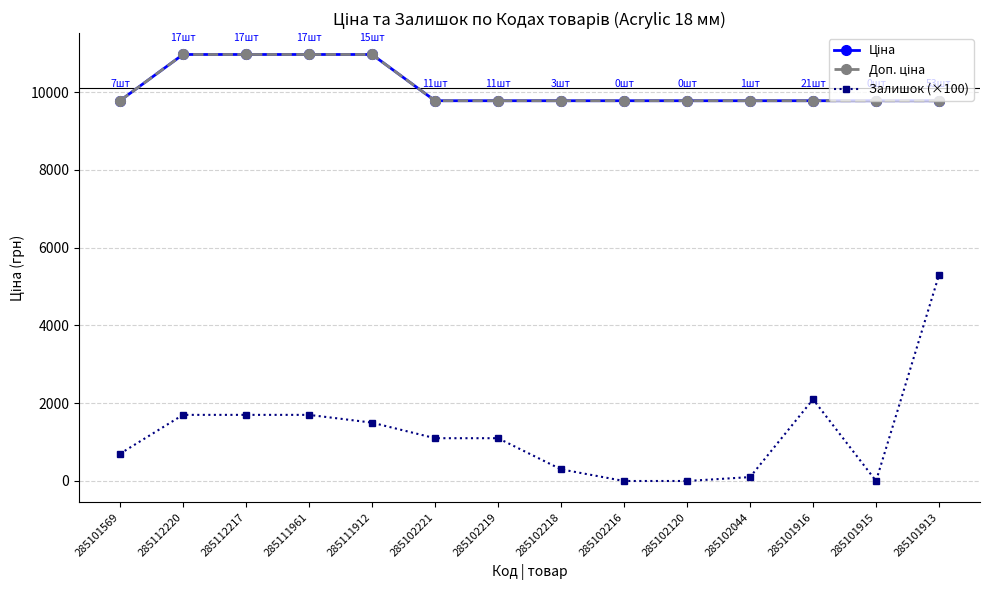

Reading left to right, list all the values displayed in this chart.

Ціна: 9775.5	10964.4	10964.4	10964.4	10964.4	9775.5	9775.5	9775.5	9775.5	9775.5	9775.5	9775.5	9775.5	9775.5
Доп. ціна: 9775.5	10964.4	10964.4	10964.4	10964.4	9775.5	9775.5	9775.5	9775.5	9775.5	9775.5	9775.5	9775.5	9775.5
Залишок (×100): 700.0	1700.0	1700.0	1700.0	1500.0	1100.0	1100.0	300.0	0.0	0.0	100.0	2100.0	0.0	5300.0